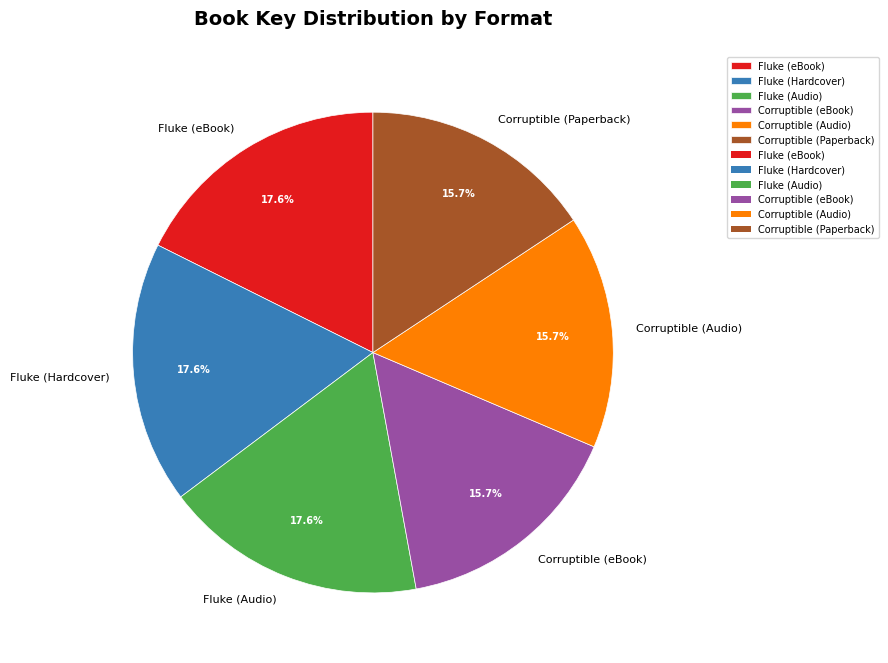

What percentage is NOT represented by Fluke (Hardcover)?

82.4%